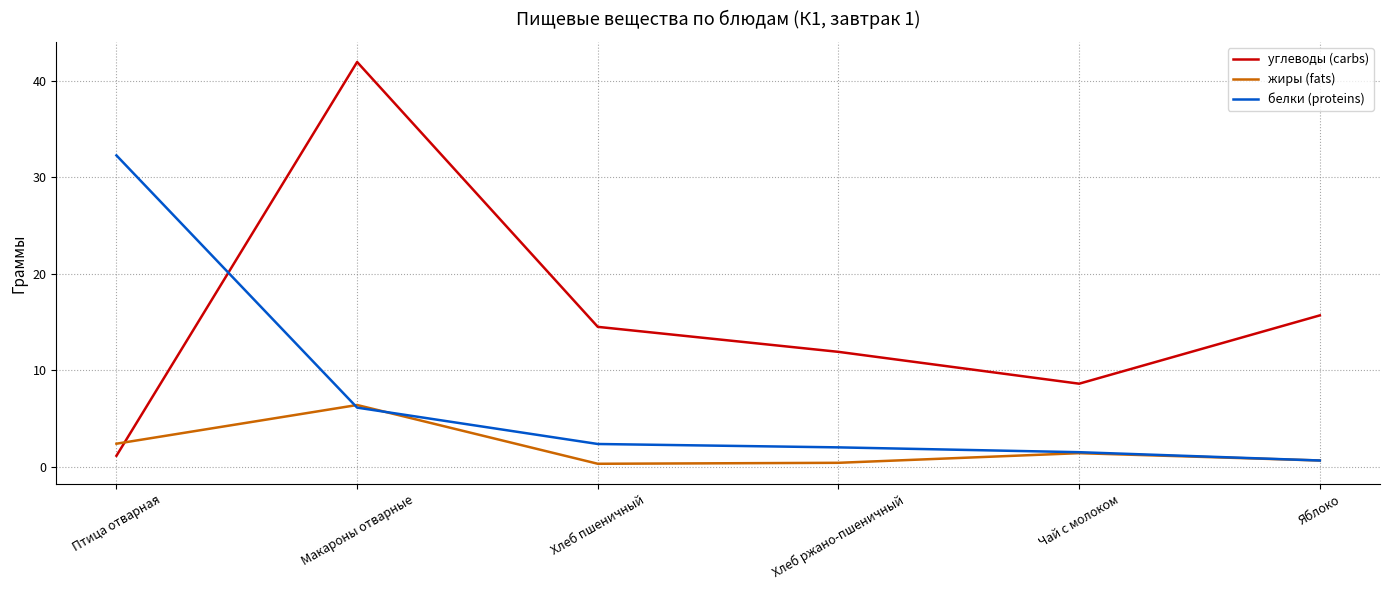

Count the number of data series in this chart.

3